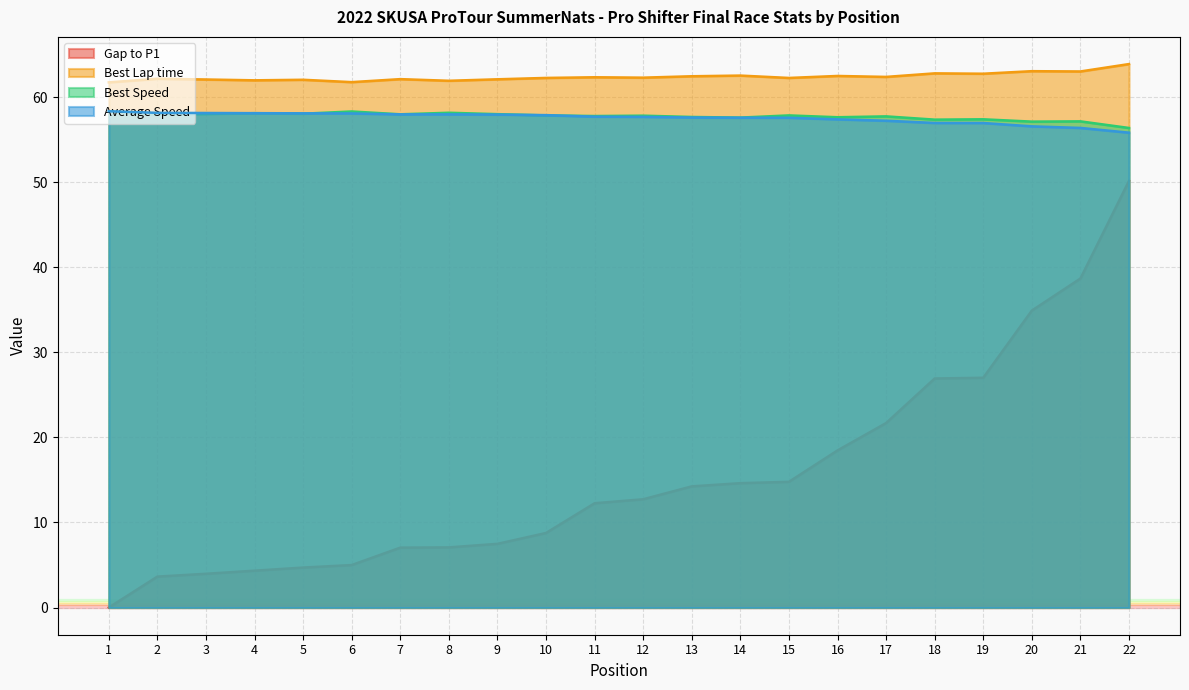

What is the difference between the Best Speed values at 22 and 16?

1.3